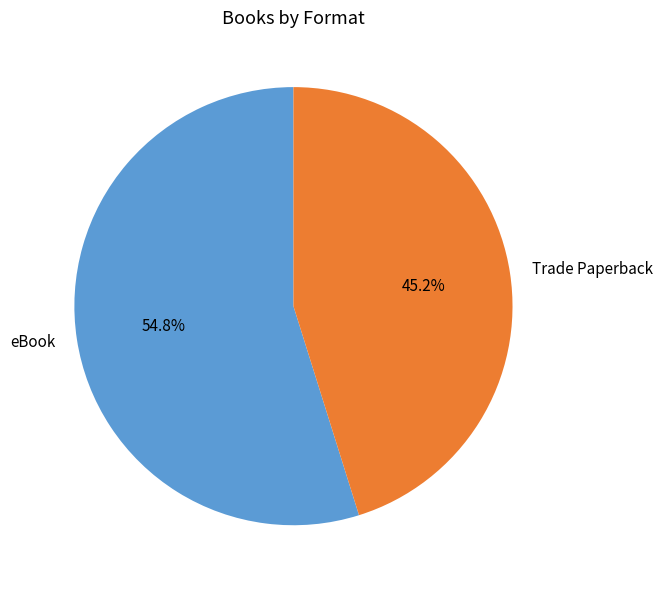

What is the ratio of the value at Trade Paperback to the value at eBook?

0.8